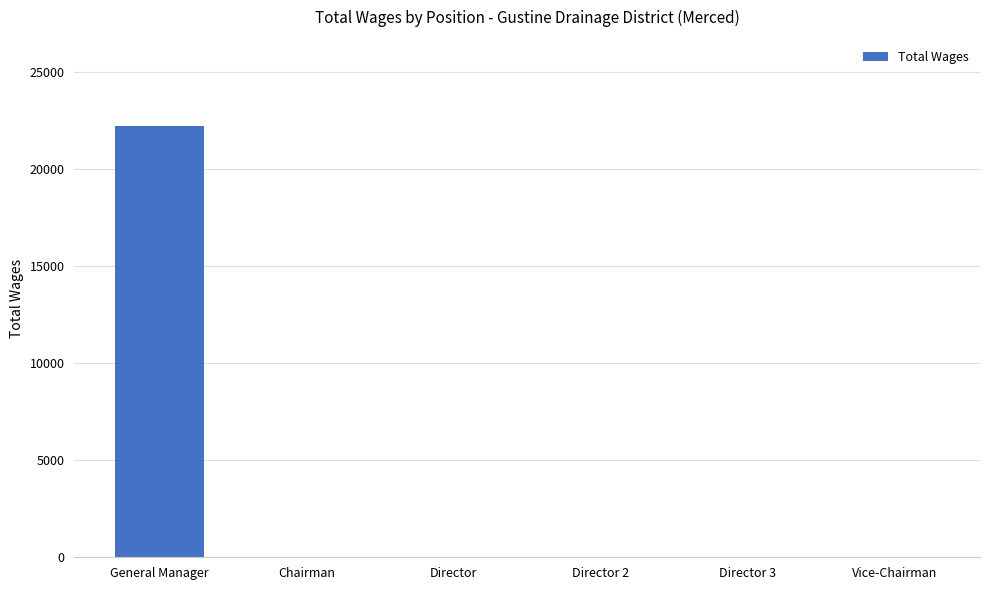

Reading left to right, list all the values displayed in this chart.

General Manager=22200	Chairman=0	Director=0	Director 2=0	Director 3=0	Vice-Chairman=0